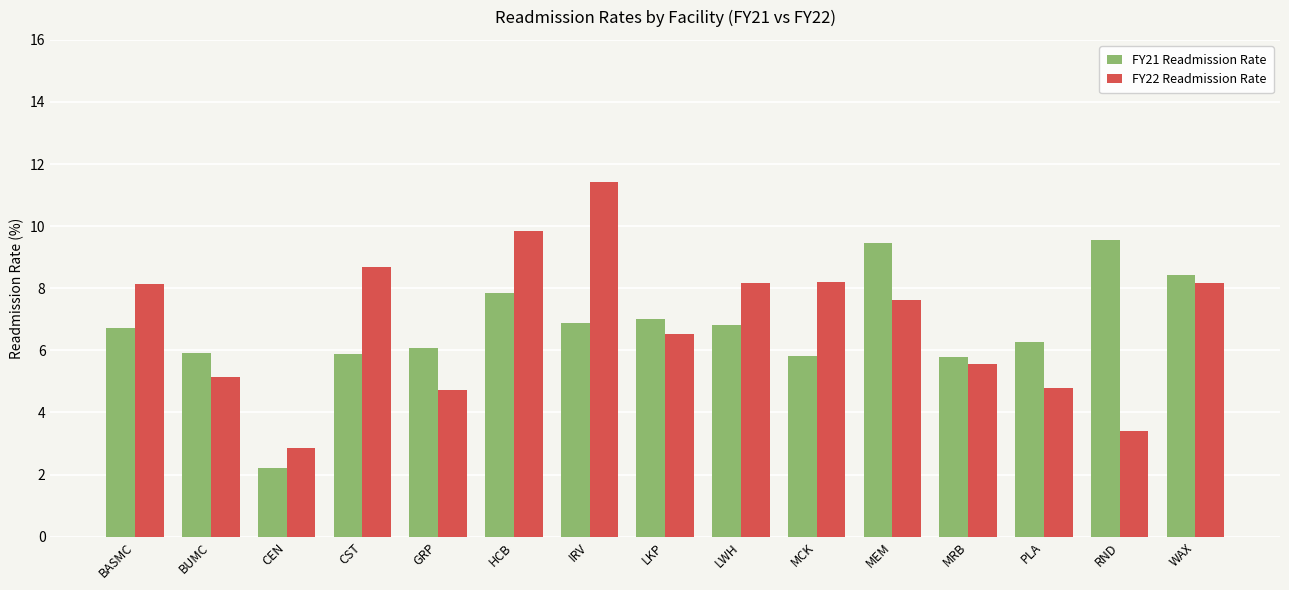

At how many categories does at least one series exceed 0?

15